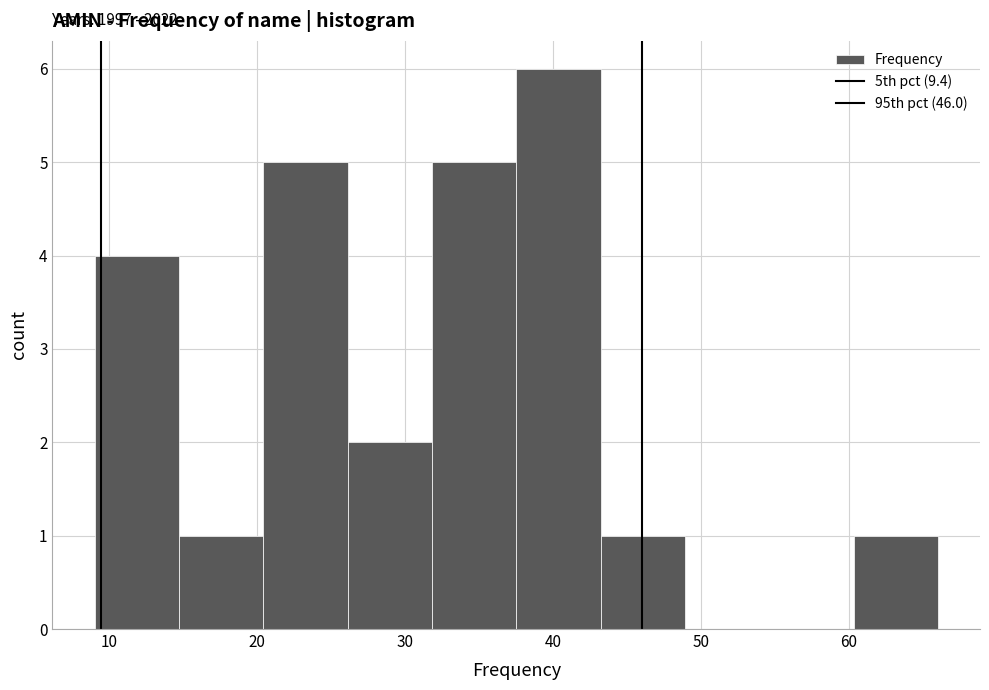

Over which range of the x-axis is the bar tallest?

37.5 to 43.2